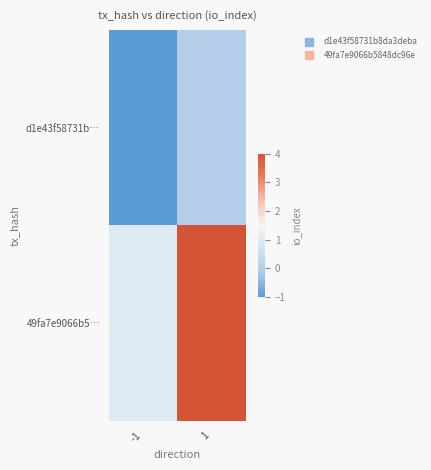

What is the difference between the highest and lowest values at -1?

2